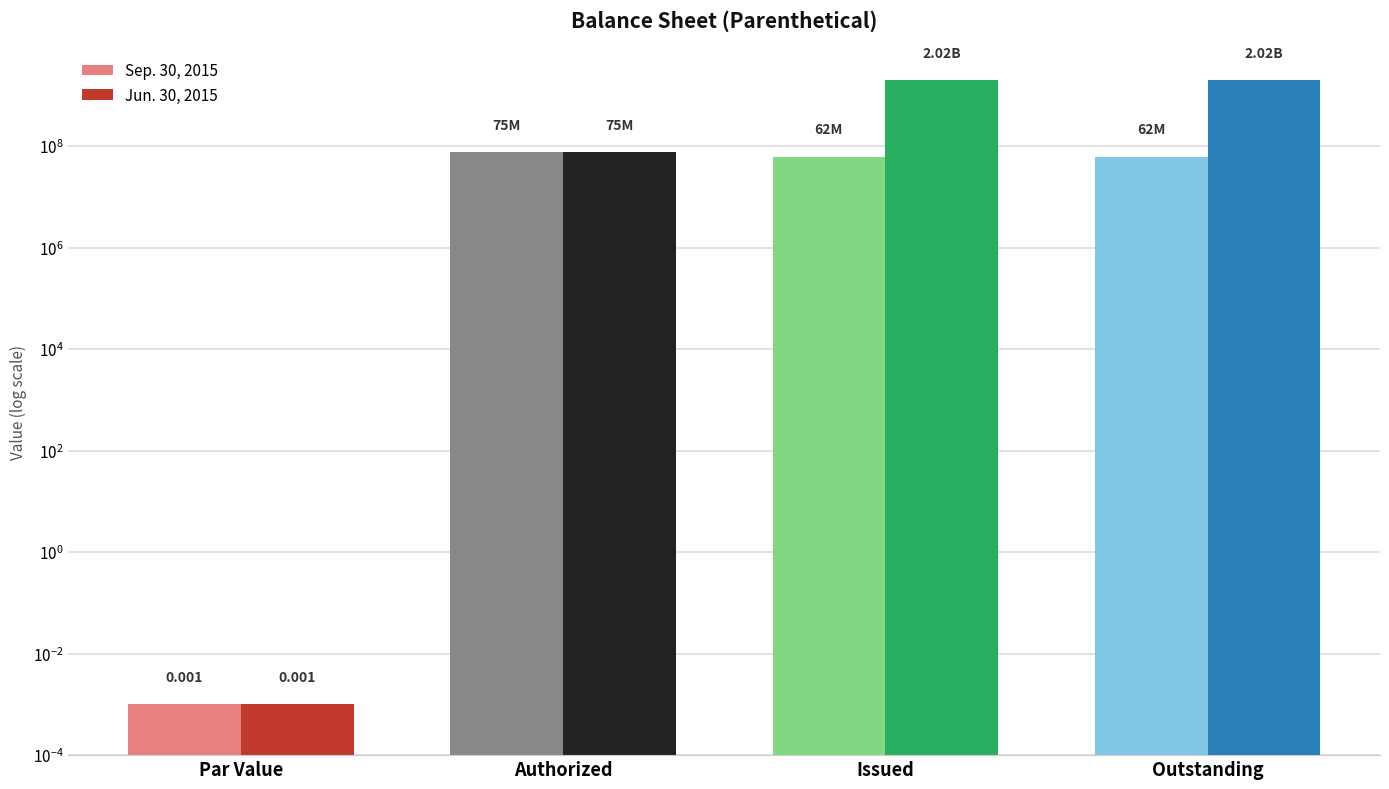

Does the chart contain any negative values?

No